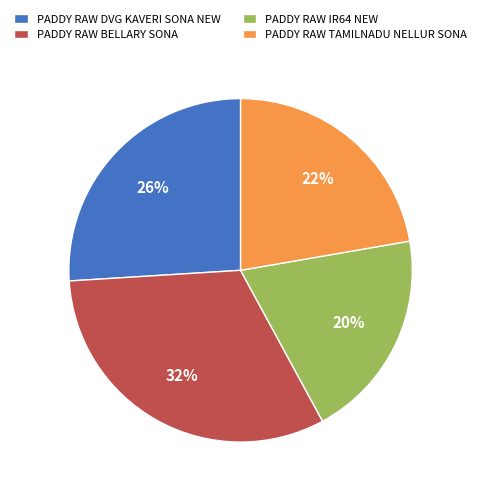

To the nearest percent, what is the combined percentage of PADDY RAW BELLARY SONA and PADDY RAW DVG KAVERI SONA NEW?

58%